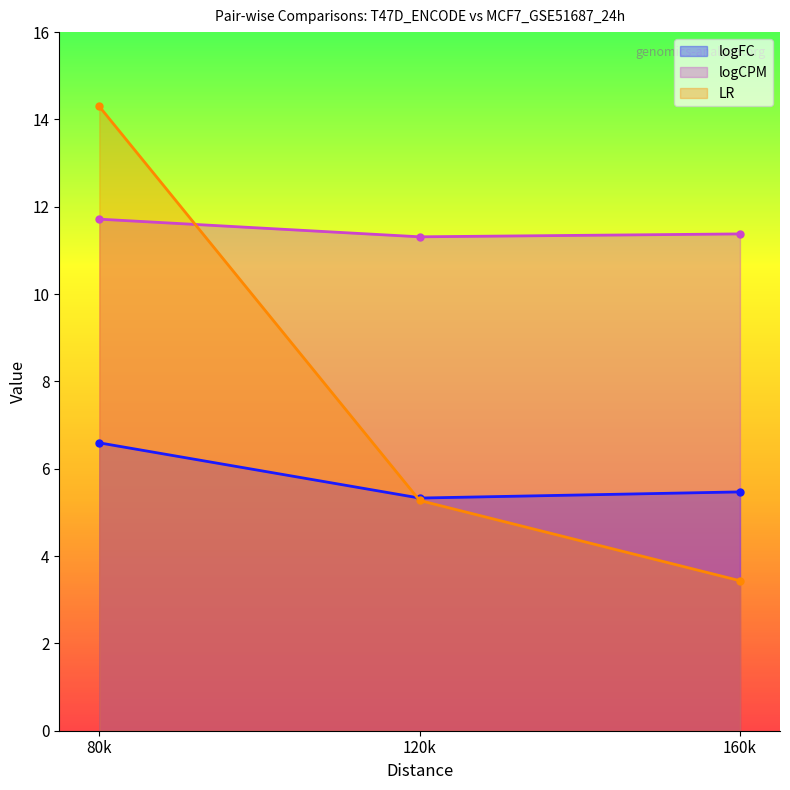

List the labels in order of LR value, smallest first.

160k, 120k, 80k